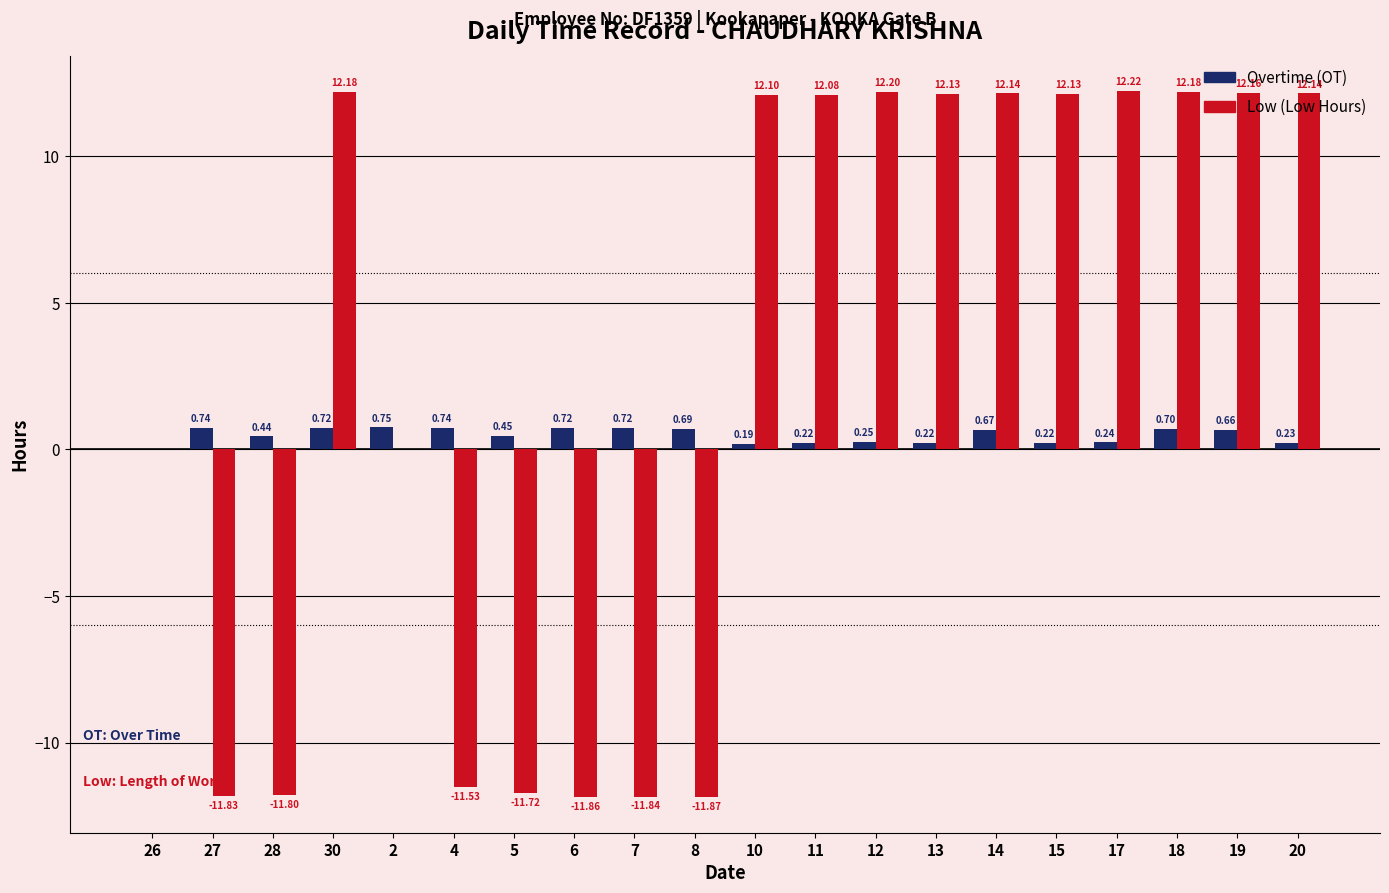

What is the total value across all series at 13?

12.4